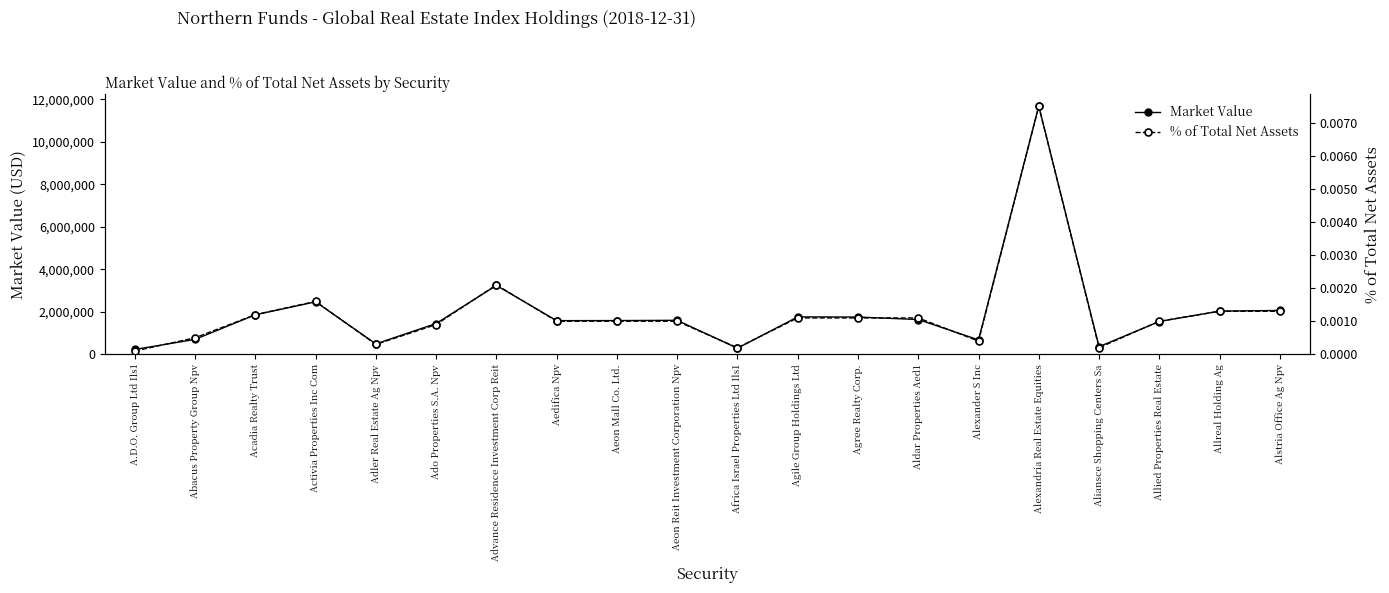

Which series has the largest total across all categories?

Market Value